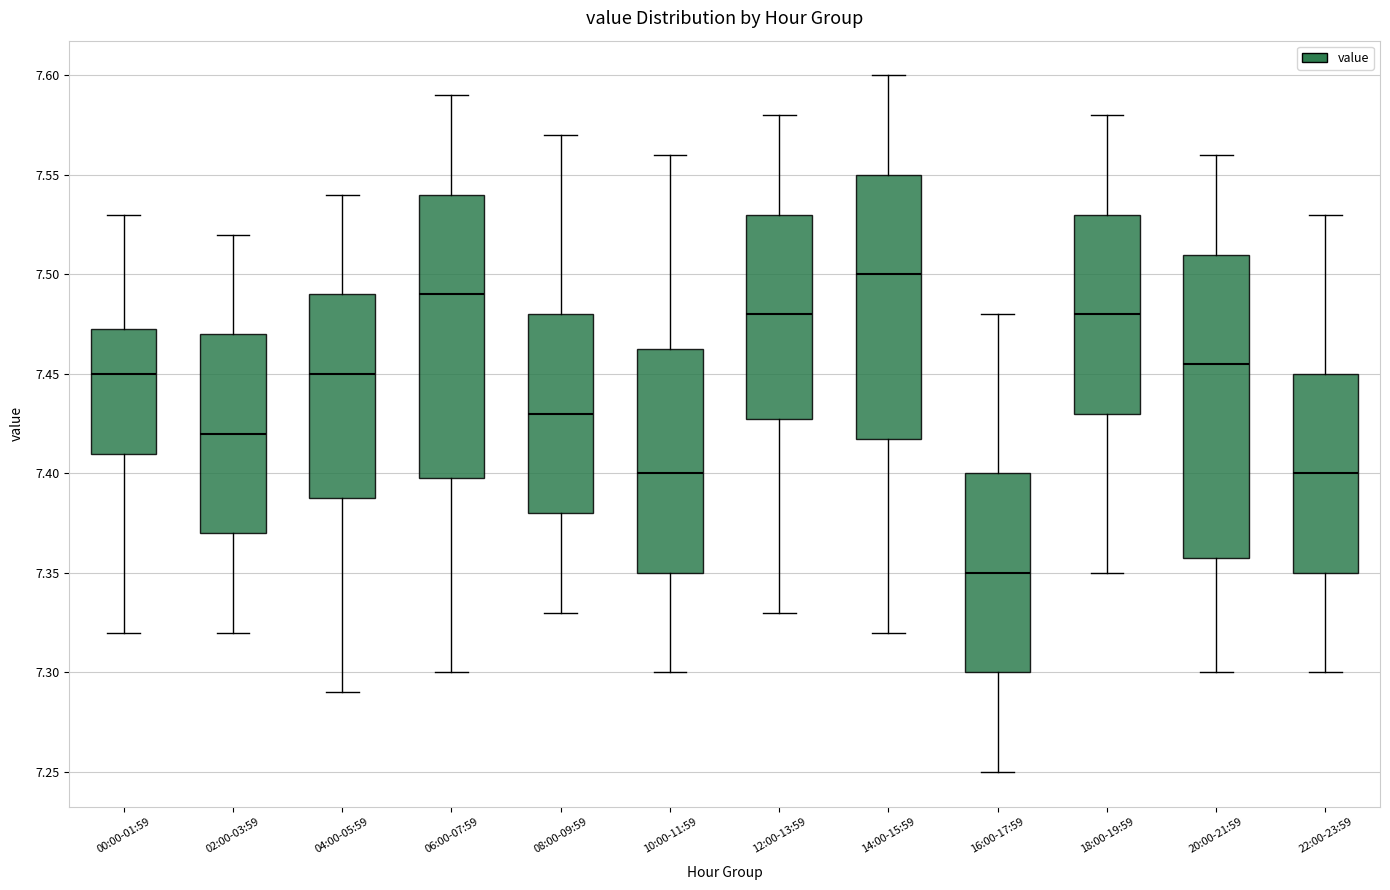

Comparing the boxes themselves (not the whiskers), which one is the tallest?

20:00-21:59